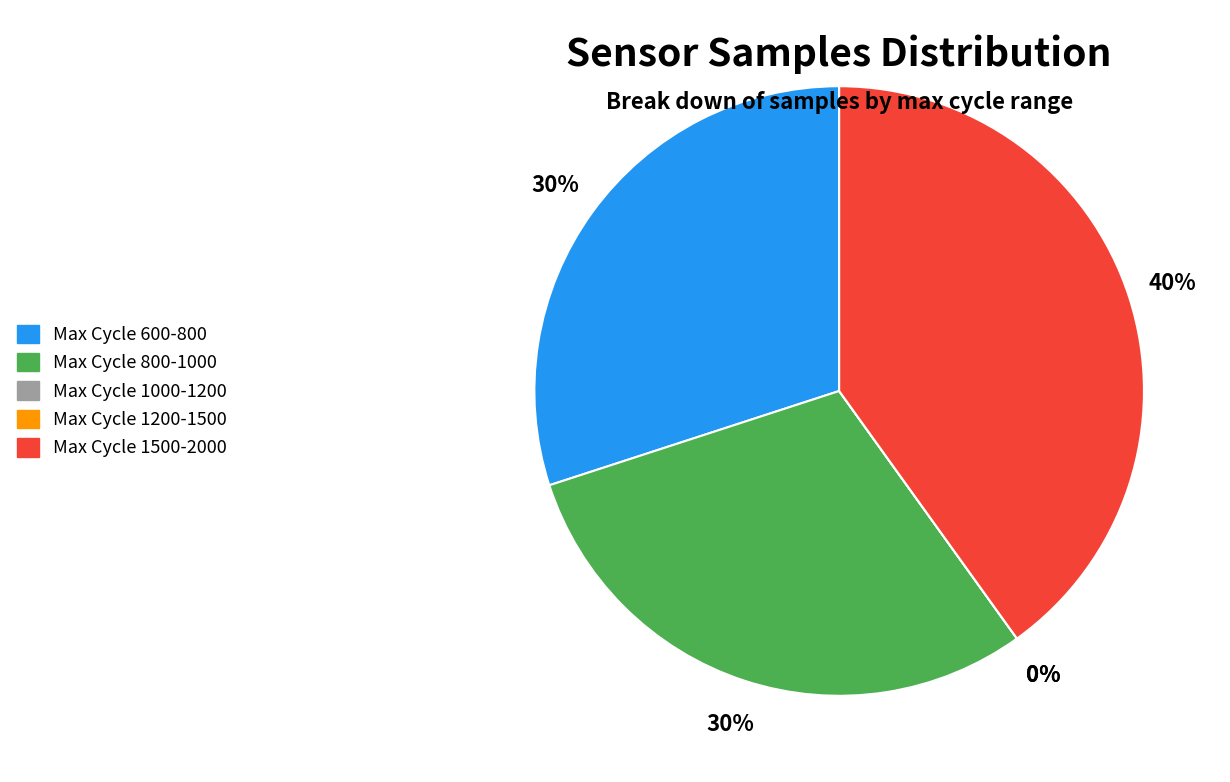

Combined, what portion of the pie is 76/814 and 76/714?

19.9%